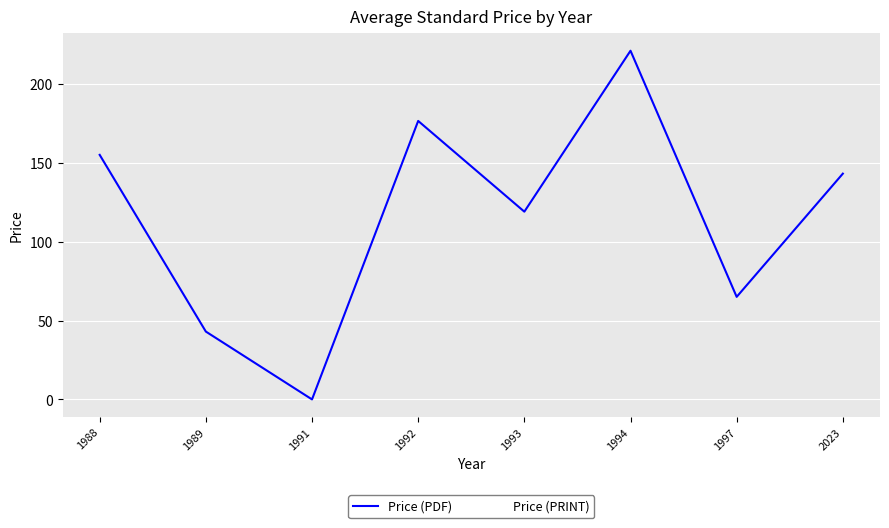

At which label does Price (PDF) first exceed 143?

1988